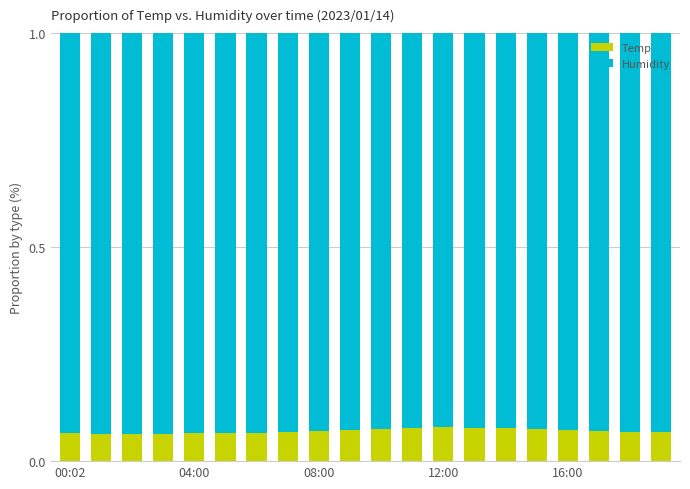

How many Temp values are between 0 and 1?

20